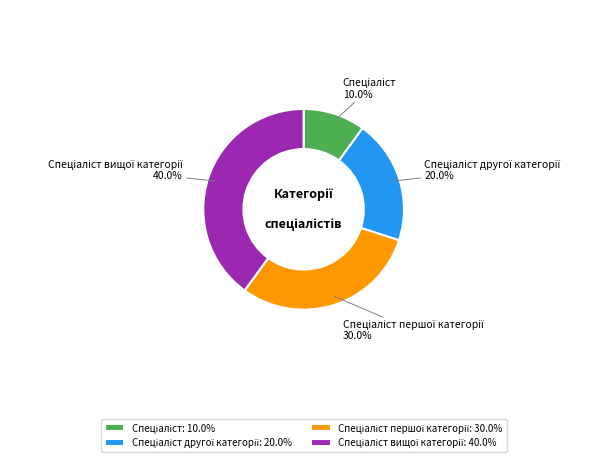

Is there any slice that represents more than half of the pie?

No